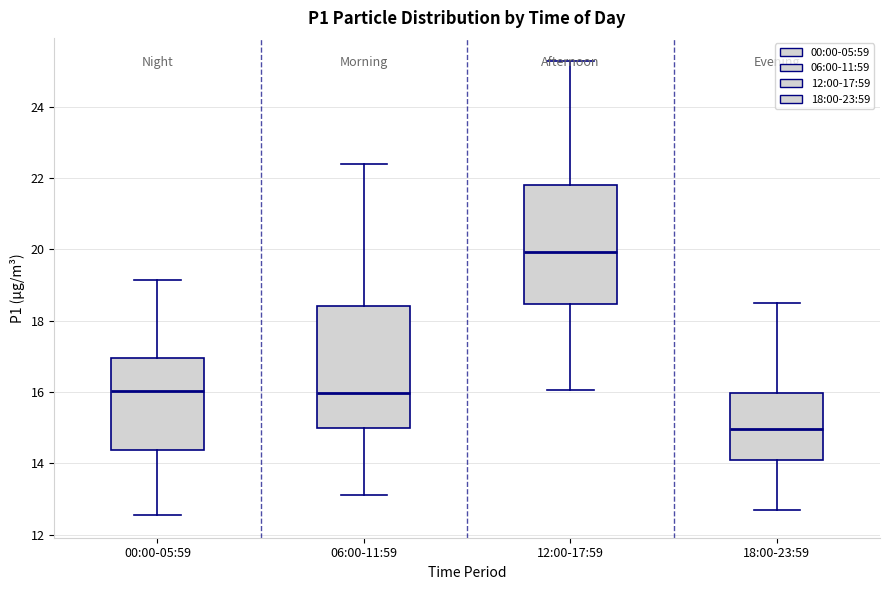

Which box has the lowest median line?

18:00-23:59